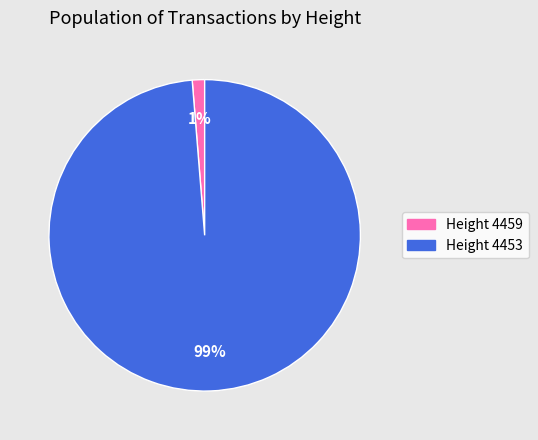

To the nearest percent, what is the average slice percentage?

50%